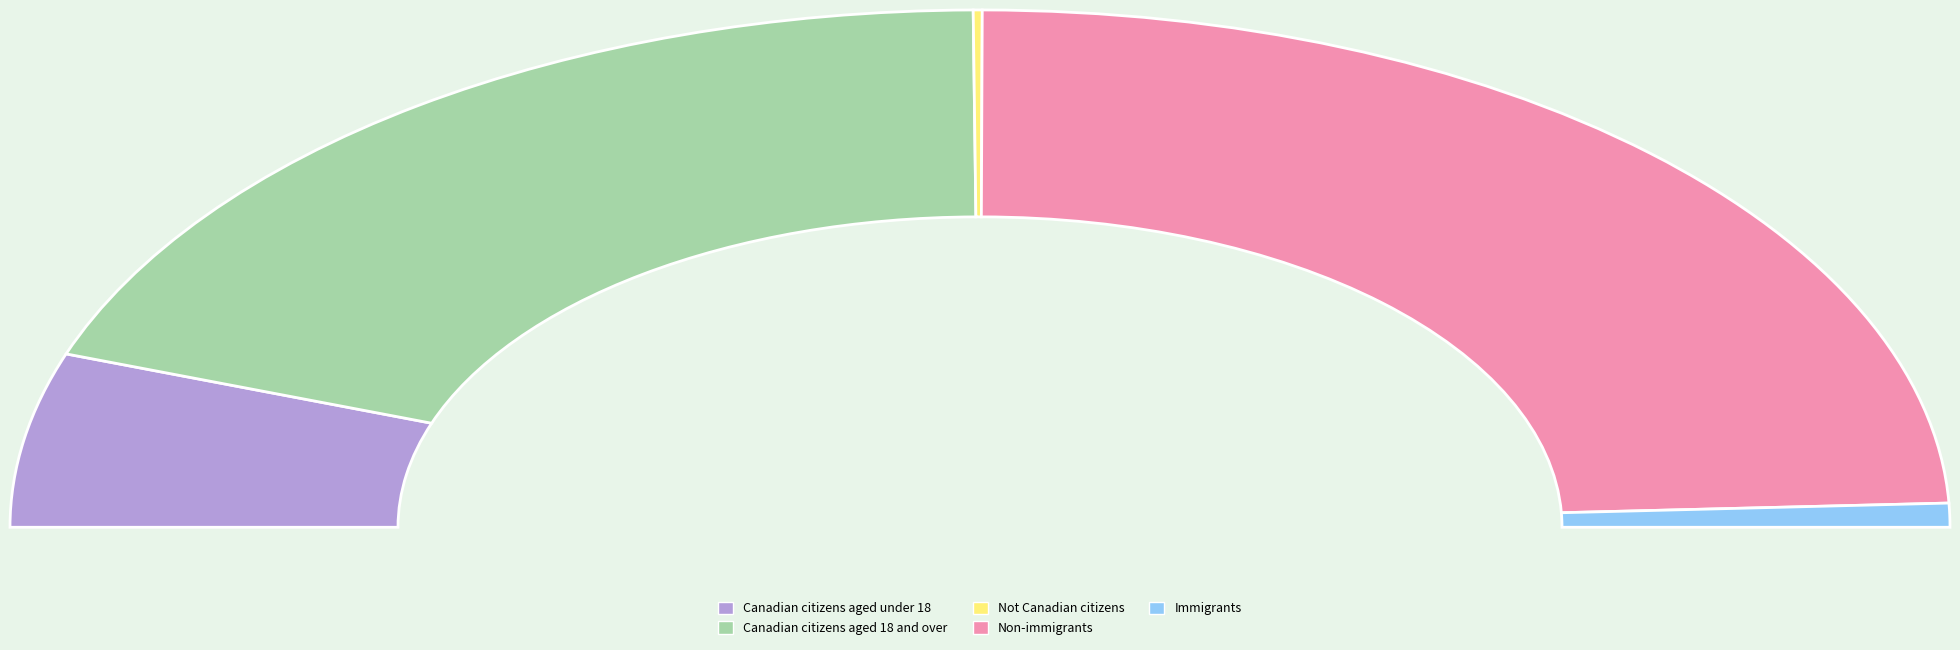

Is Canadian citizens aged 18 and over the majority of the pie?

No